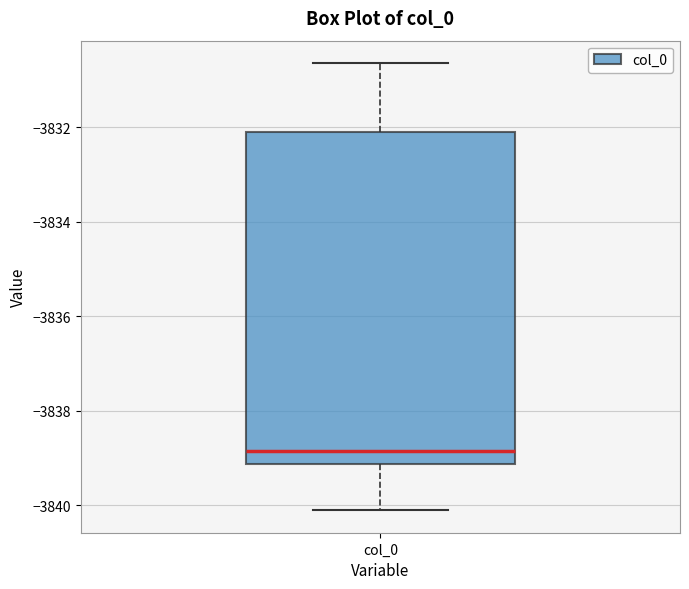

Where is the lower edge of the box for col_0 on the y-axis? The values are not printed on the chart, so give them approximately, as read against the axis.

-3839.2